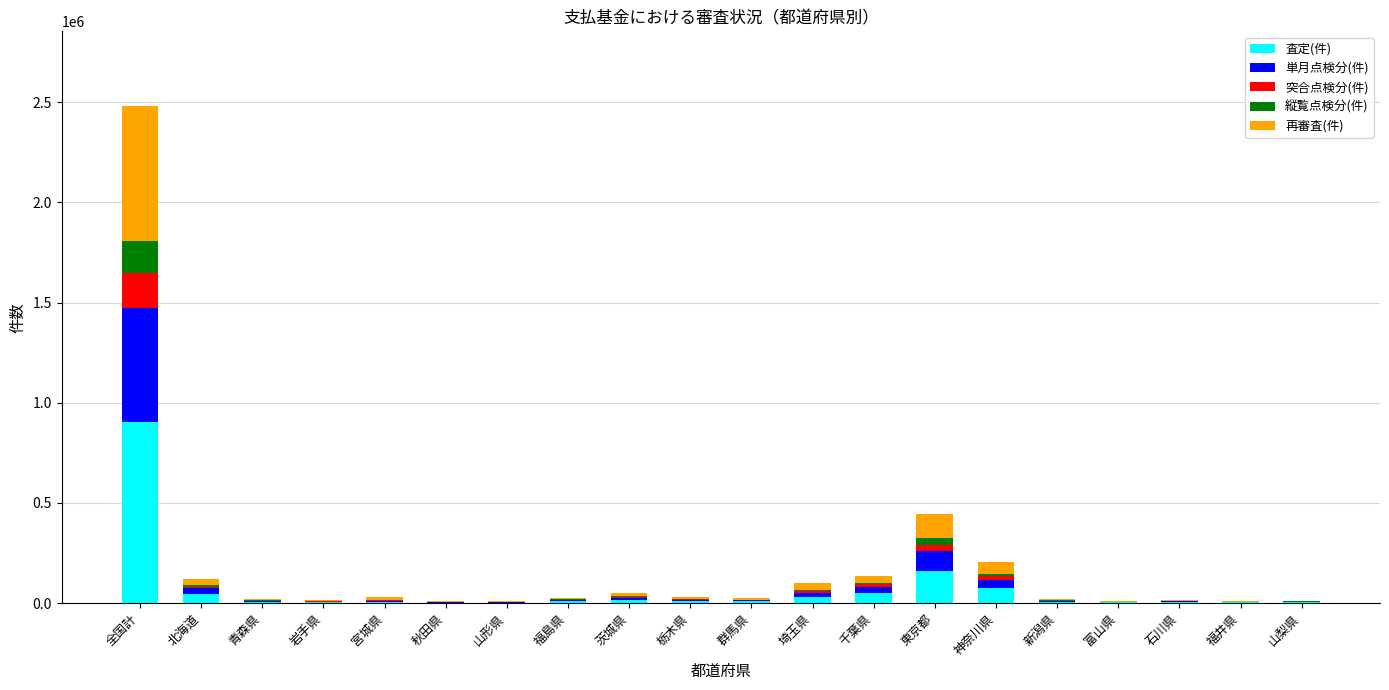

At which category is the sum across all series the highest?

全国計